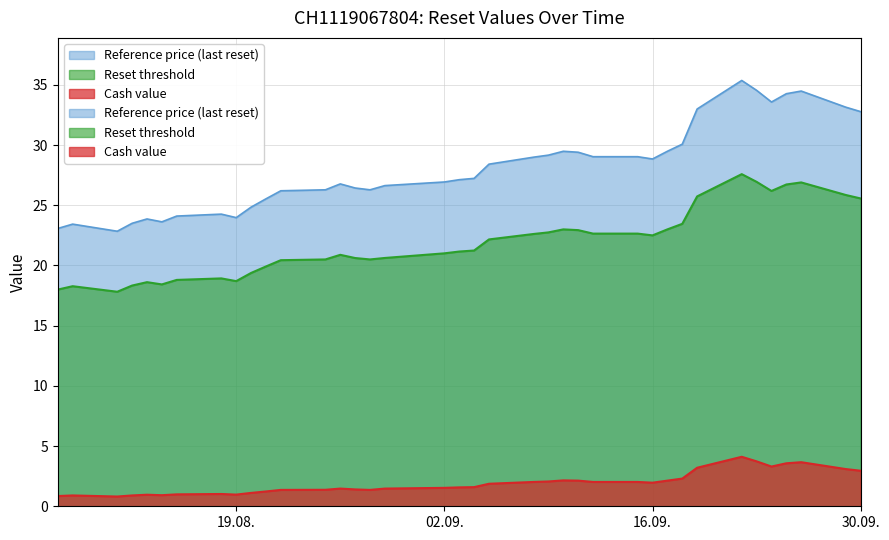

How many interior local valleys does the Reference price (last reset) series have?

6